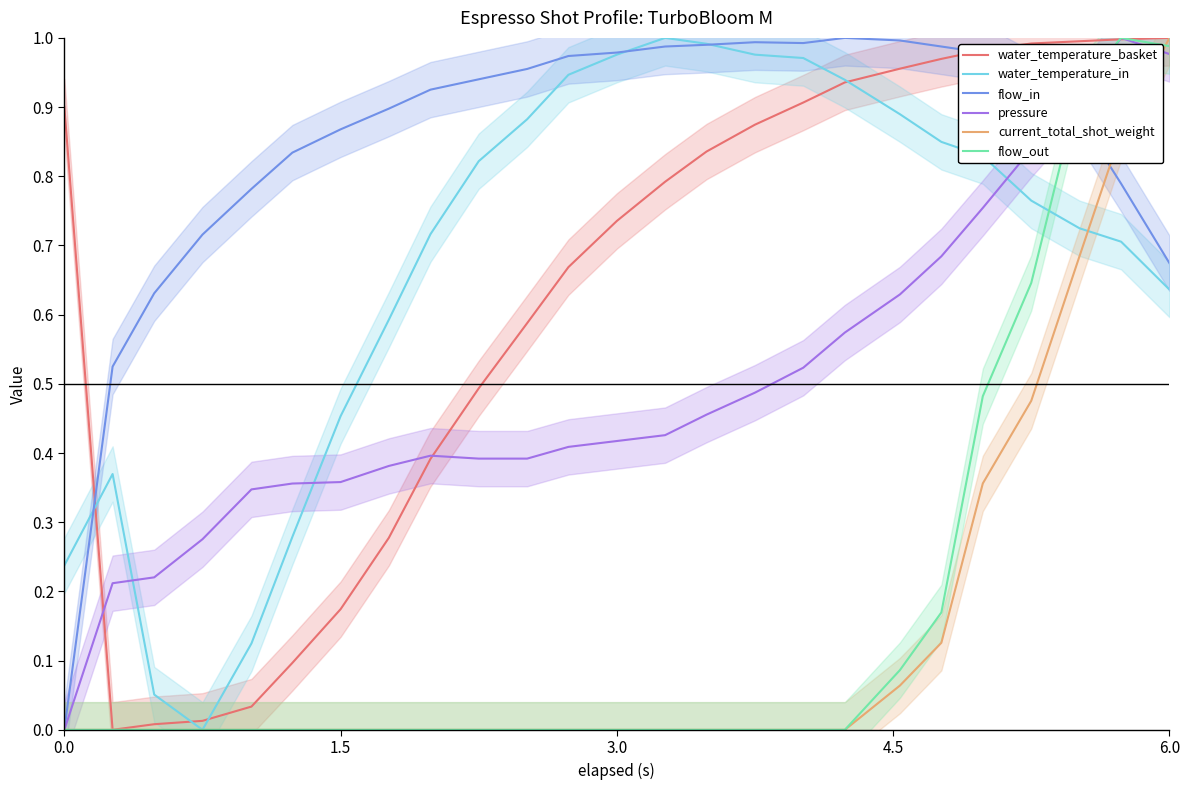

The flow_in series shows 0.2 at 6.0. True or false?

False